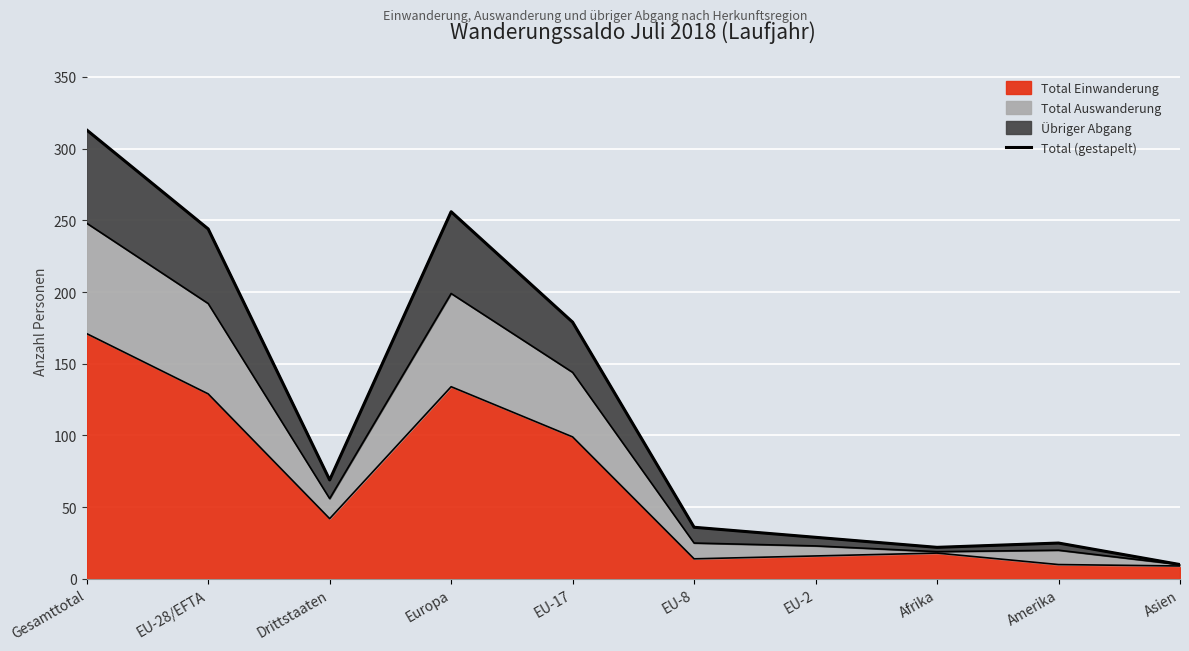

Count the number of values greater than 69.

4